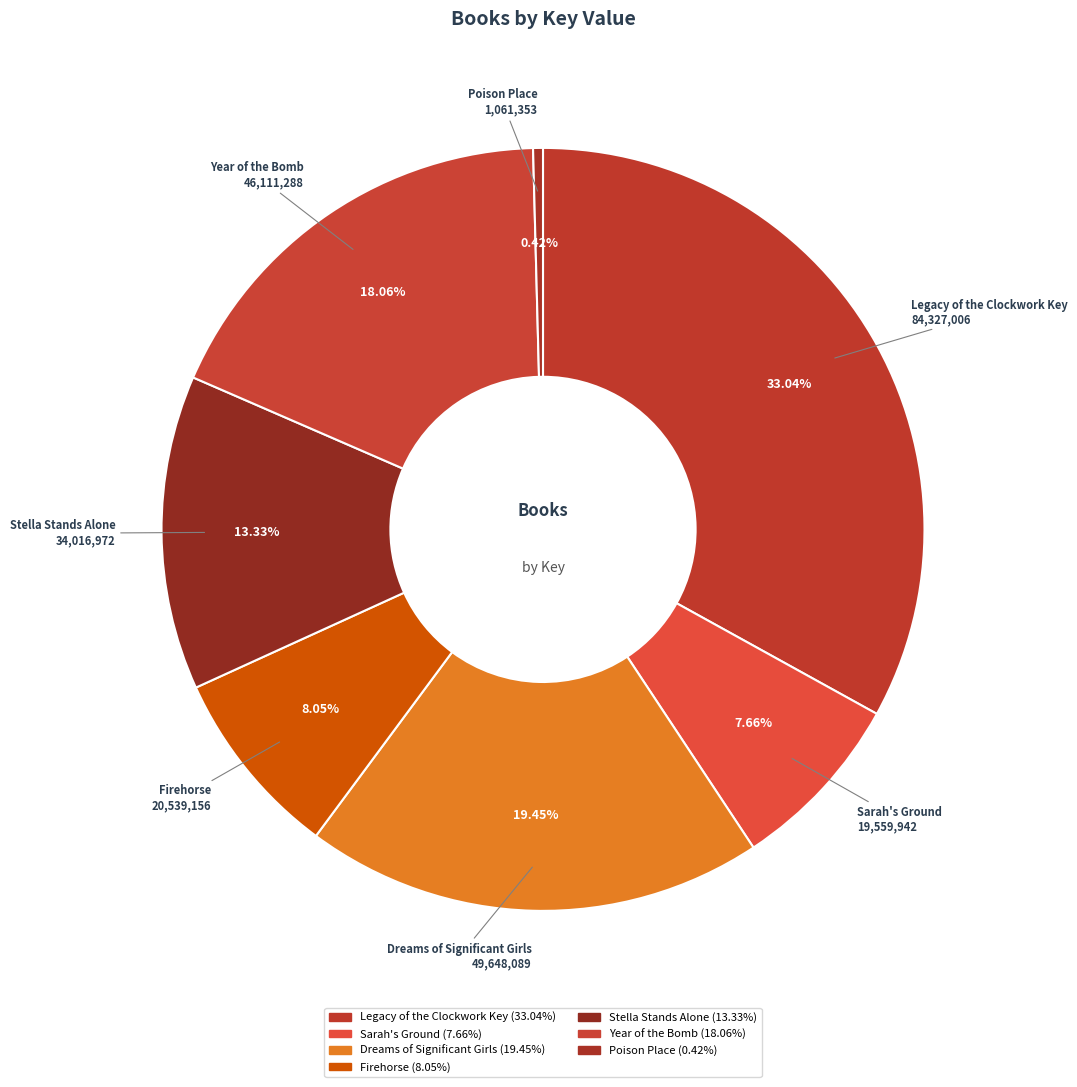

Is it true that Poison Place is 0% of the pie?

True